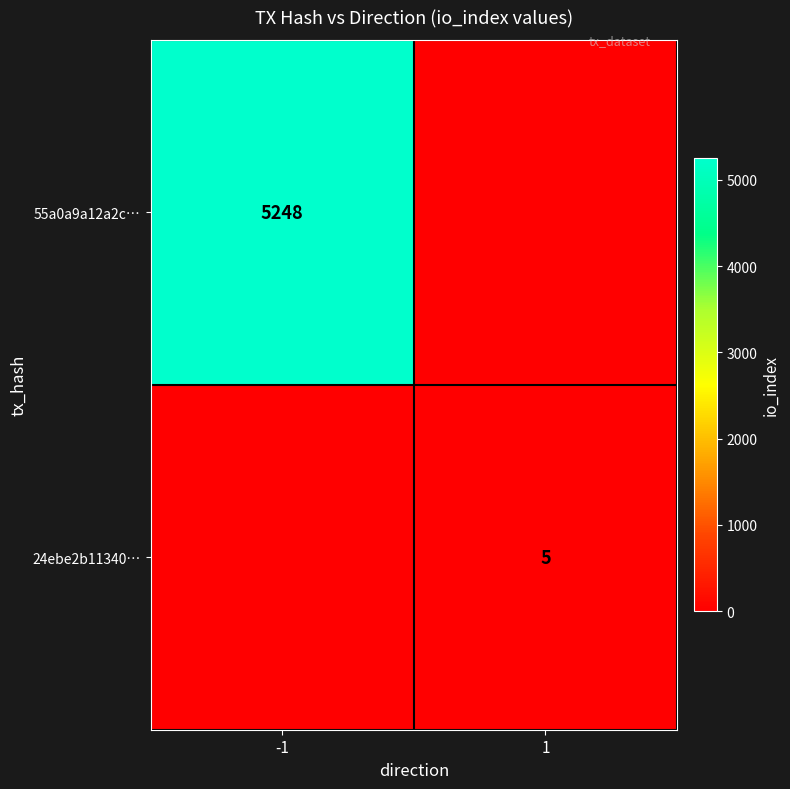

Is it true that 55a0a9a12a2c… equals 2599 at -1?

False